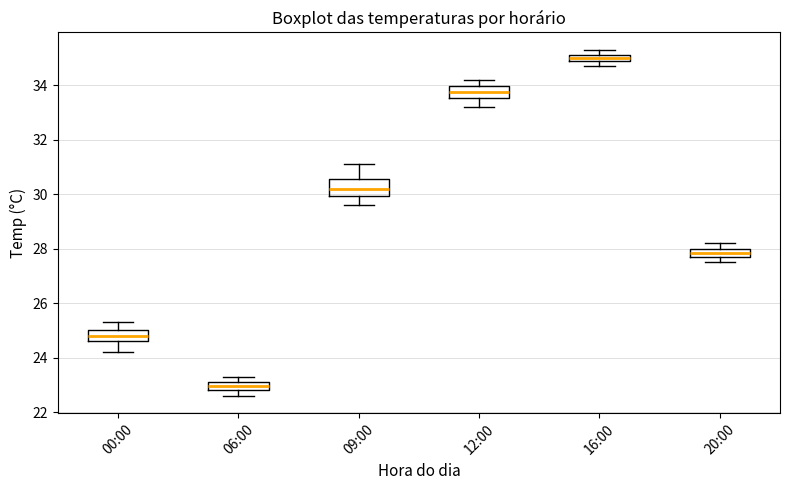

Comparing the boxes themselves (not the whiskers), which one is the tallest?

09:00